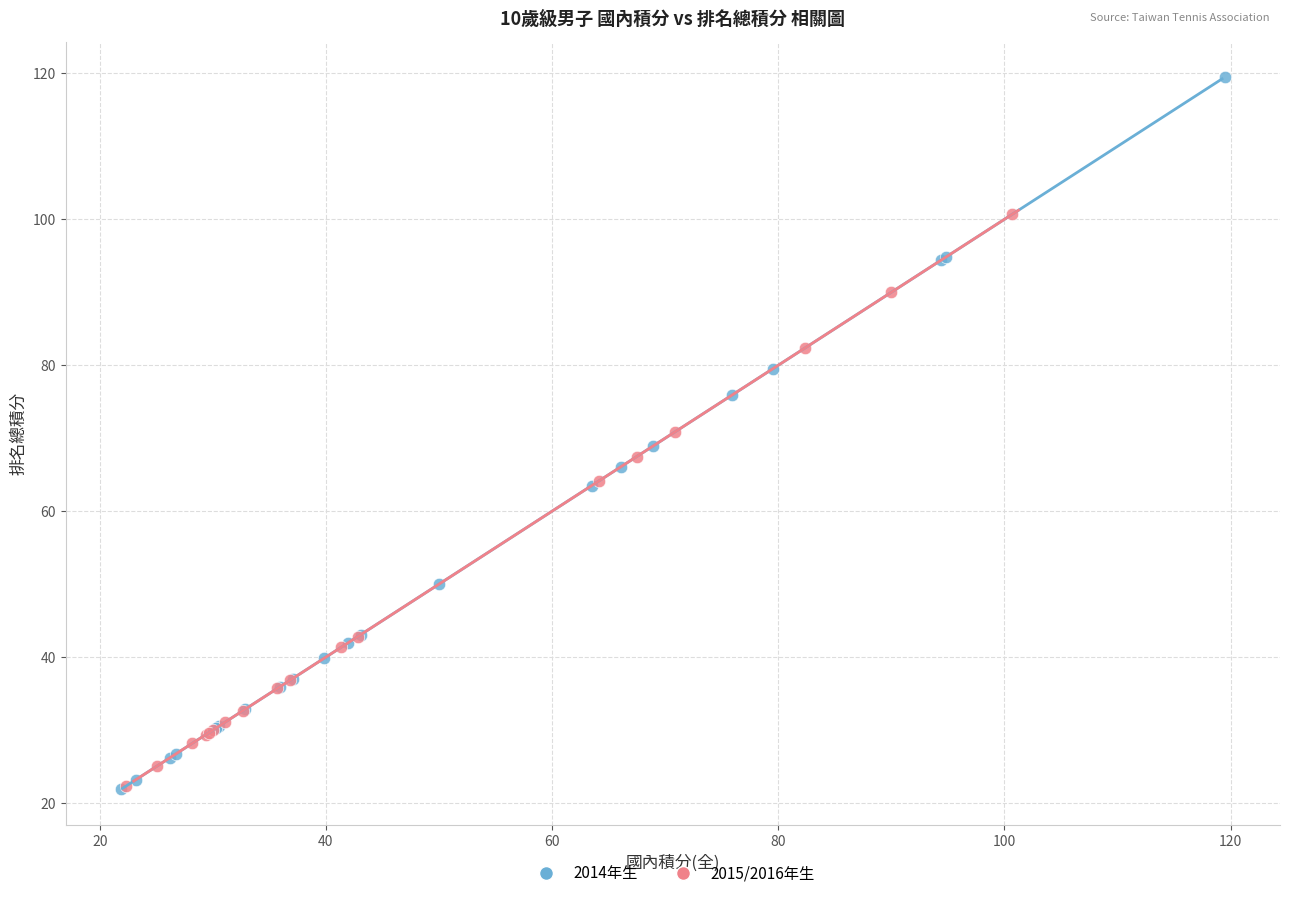

Which series reaches the maximum Y coordinate?

2014年生